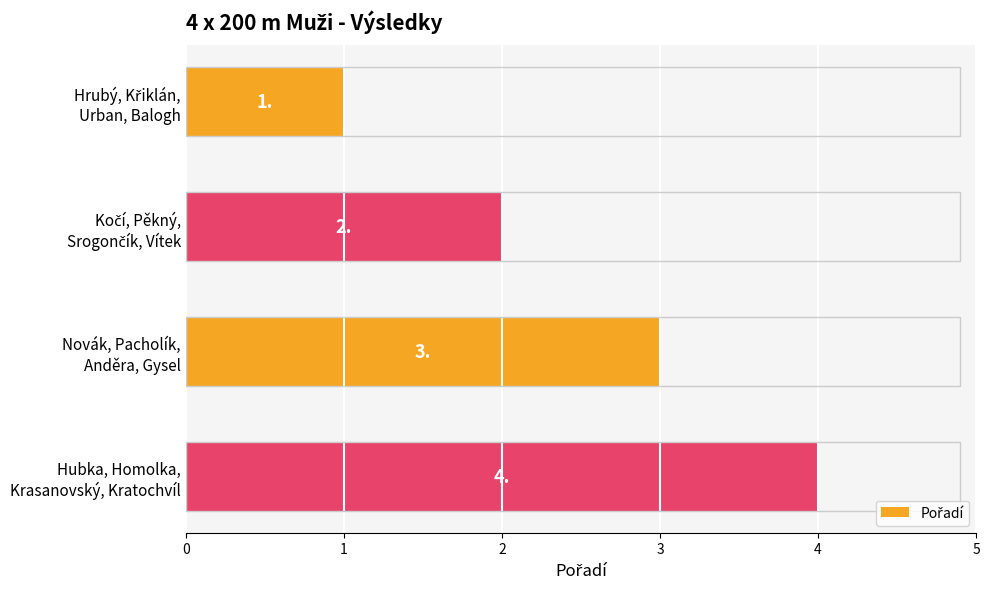

Count the values in the range 2 to 4.

3